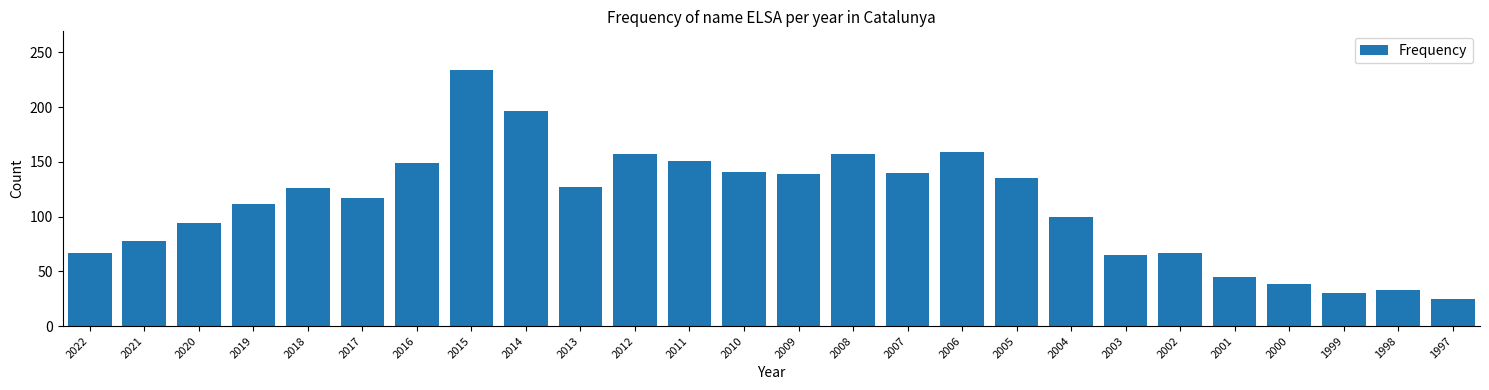

What is the approximate value at 2004, to the nearest 5?

100